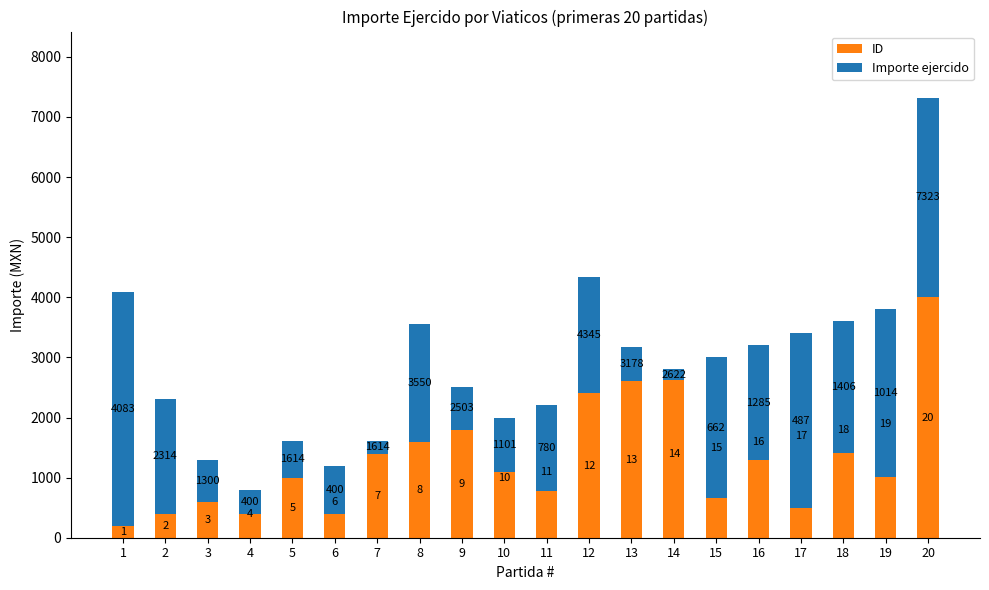

Which series changed the most between 7 and 9?

Importe ejercido